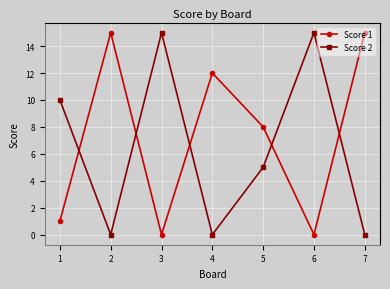

True or false: Score 2 and Score 1 intersect in this chart.

True